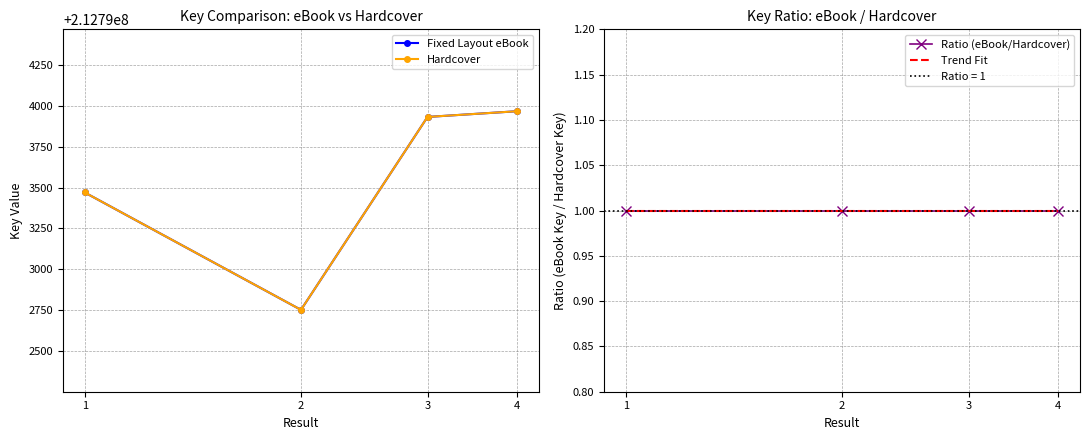

What is the value of the Hardcover Key point at the 4th from the left?

212793966